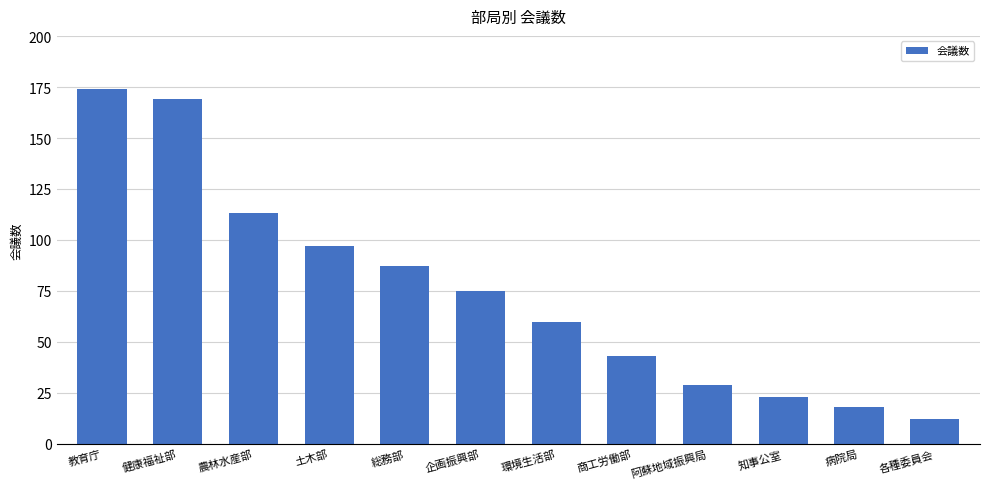

Rank the categories by value from highest to lowest.

教育庁, 健康福祉部, 農林水産部, 土木部, 総務部, 企画振興部, 環境生活部, 商工労働部, 阿蘇地域振興局, 知事公室, 病院局, 各種委員会